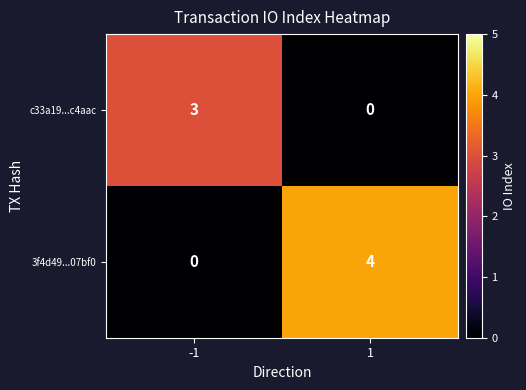

What is the difference between the maximum and minimum values in the 3f4d49...07bf0 series?

4